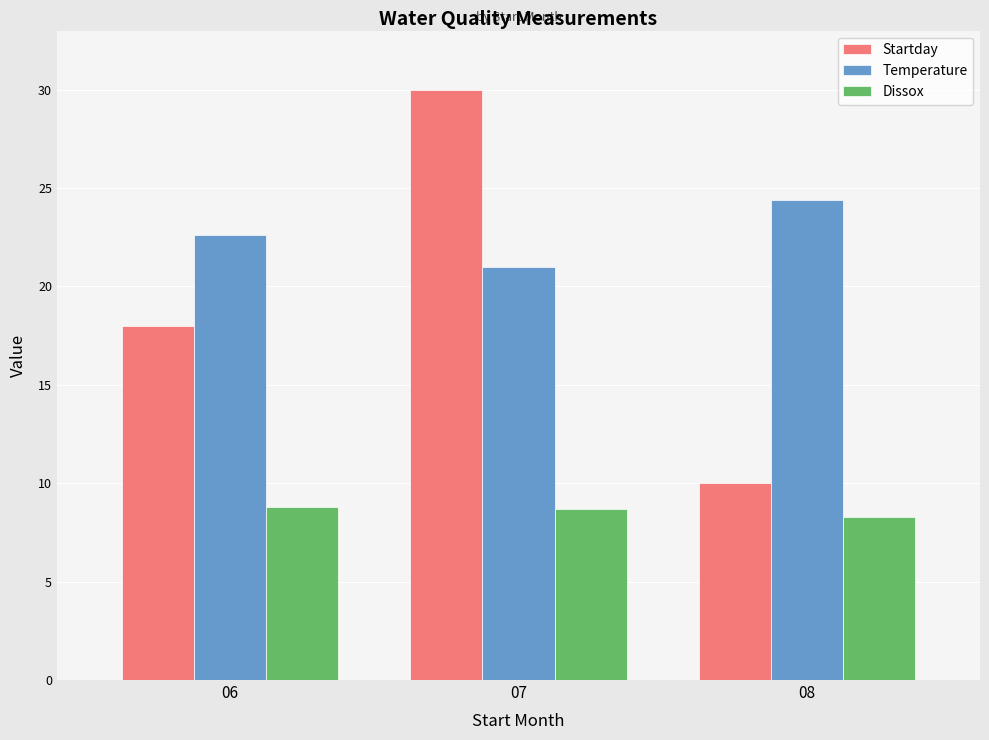

What are all the series names shown in the legend?

Startday, Temperature, Dissox